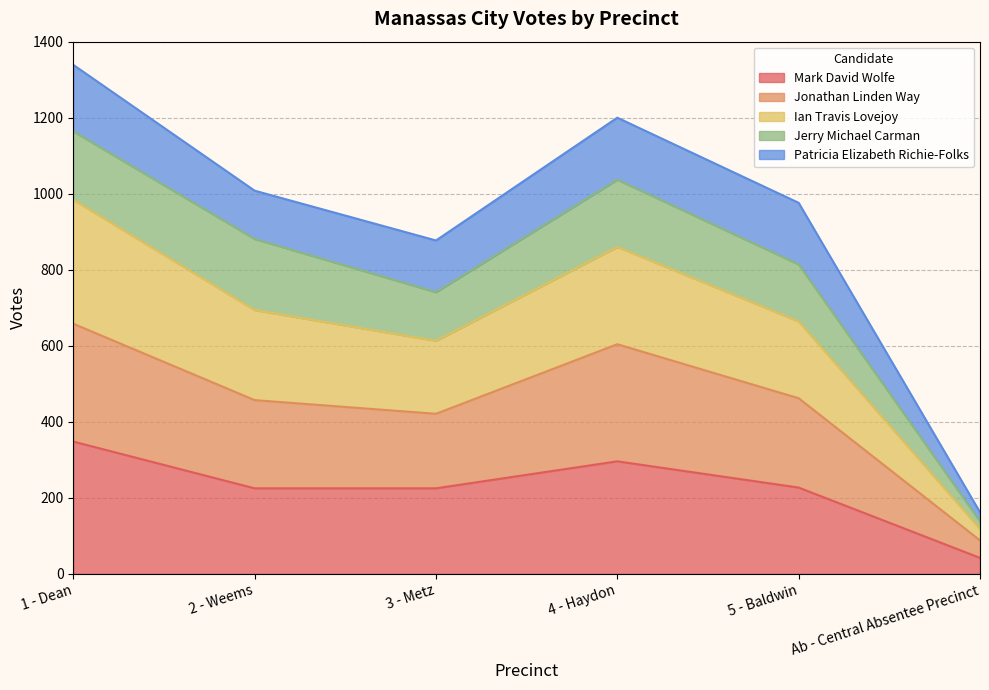

The Mark David Wolfe series shows 305 at 5 - Baldwin. True or false?

False